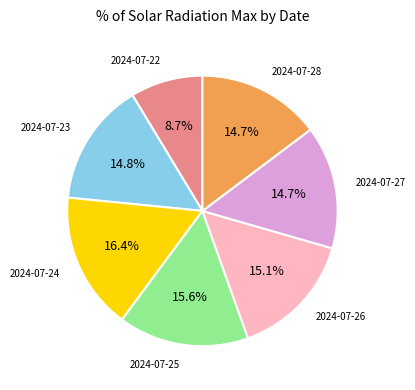

Is there a majority slice in this chart?

No